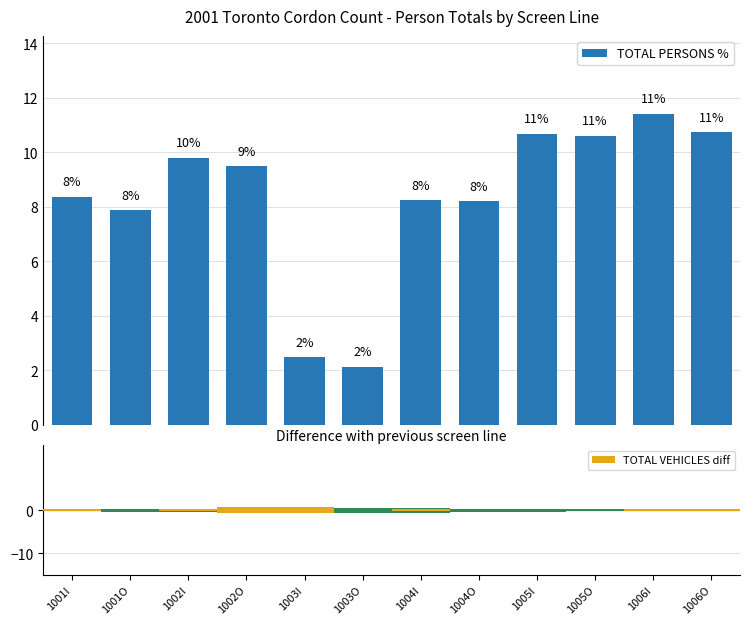

How many data points are less than 9?

6